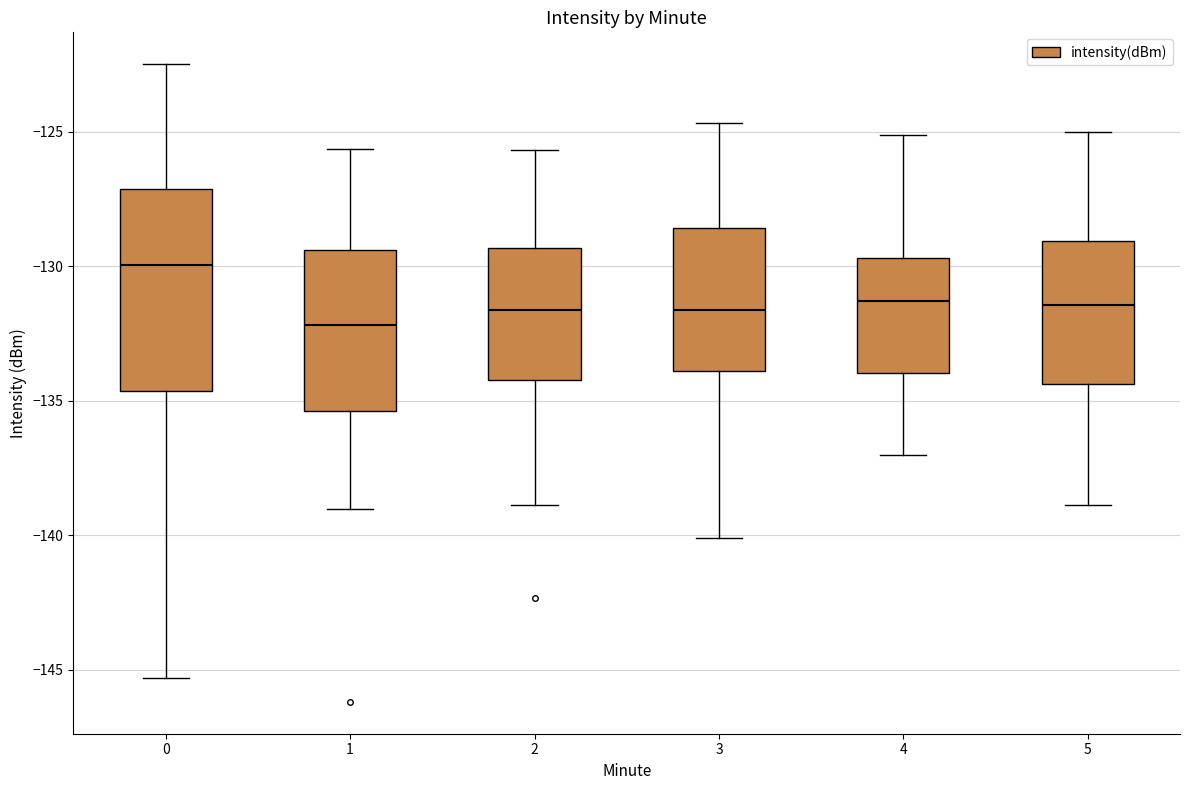

Where does the median line of the box at x = 1 sit on the y-axis? The values are not printed on the chart, so give them approximately, as read against the axis.

-132.0